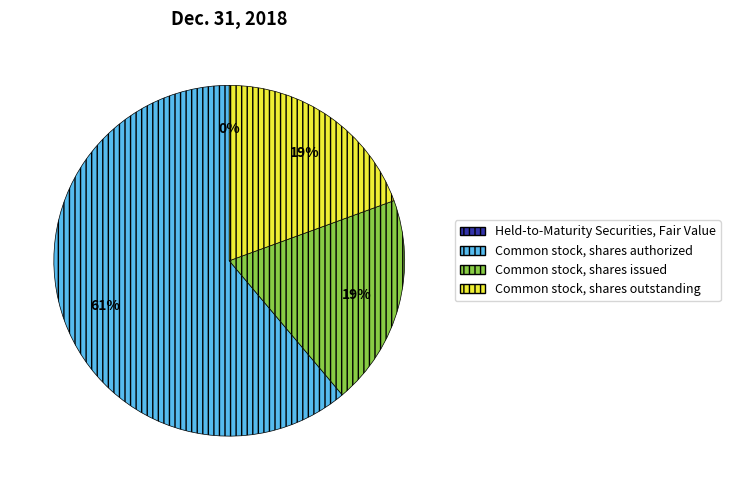

Which category accounts for the majority?

Common stock, shares authorized